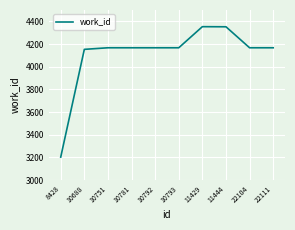

Is it true that the value at 10793 is 4167?

True